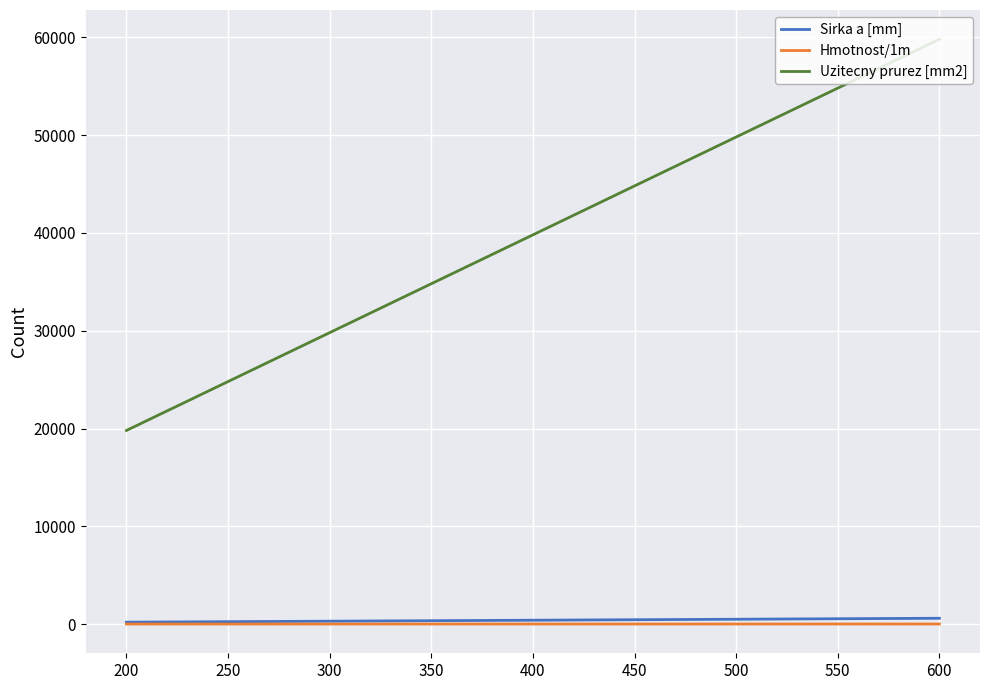

What is the greatest value displayed?

59800.0